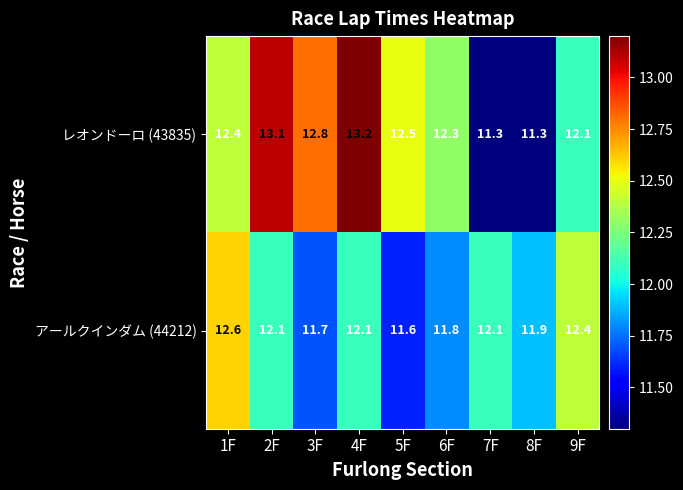

Between 3F and 7F, which series saw the biggest shift?

レオンドーロ (43835)